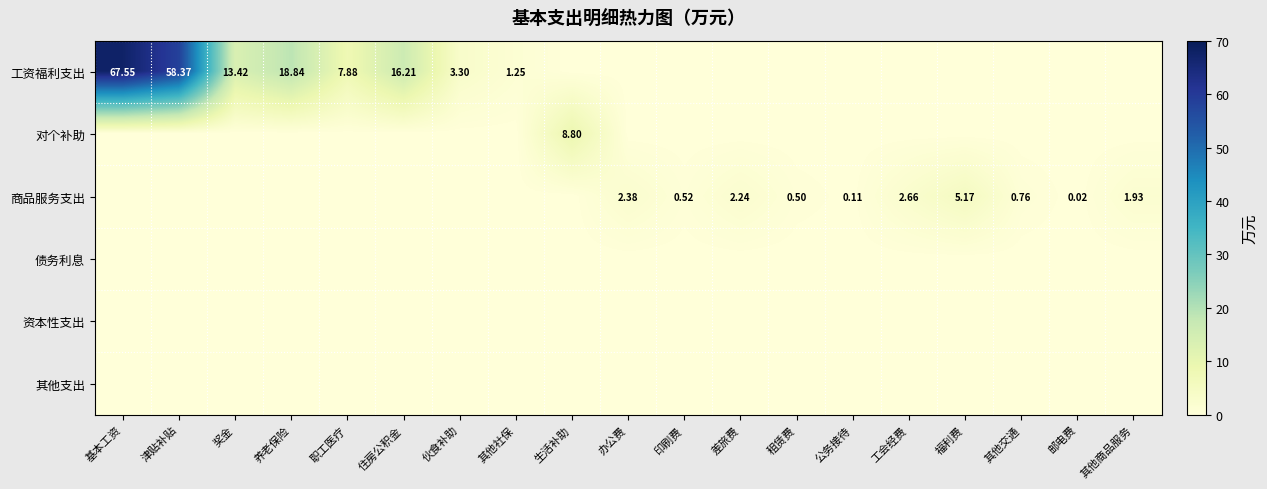

What is the total value across all series at 福利费?

5.2